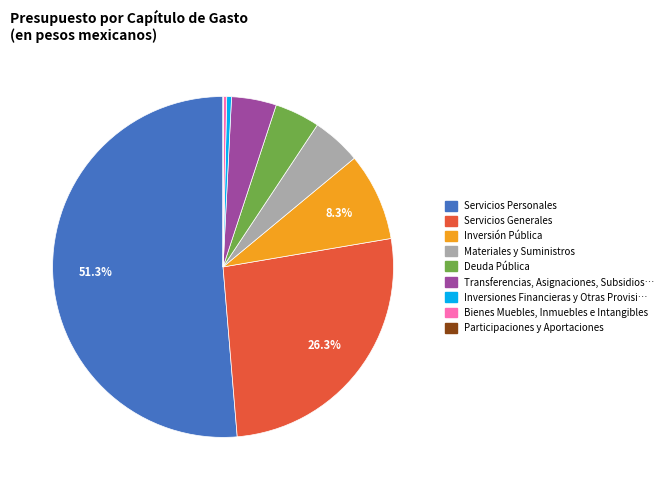

Is there a majority slice in this chart?

Yes